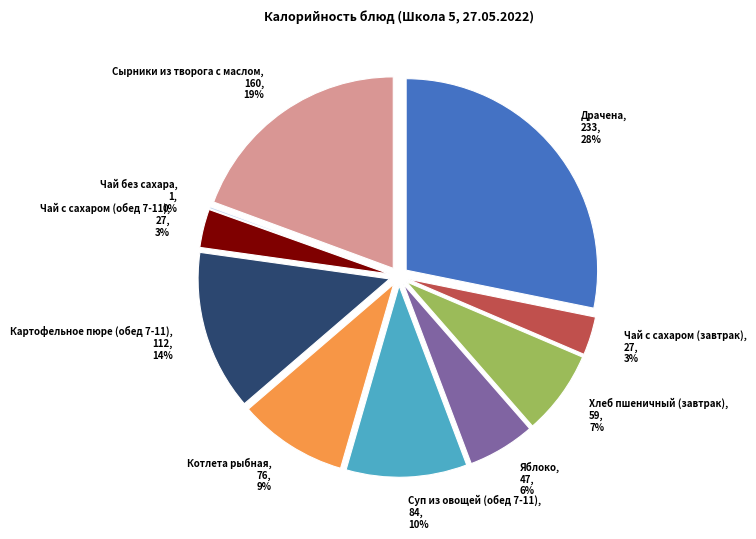

Rank the categories by value from lowest to highest.

Чай без сахара, Чай с сахаром (завтрак), Чай с сахаром (обед 7-11), Яблоко, Хлеб пшеничный (завтрак), Котлета рыбная, Суп из овощей (обед 7-11), Картофельное пюре (обед 7-11), Сырники из творога с маслом, Драчена